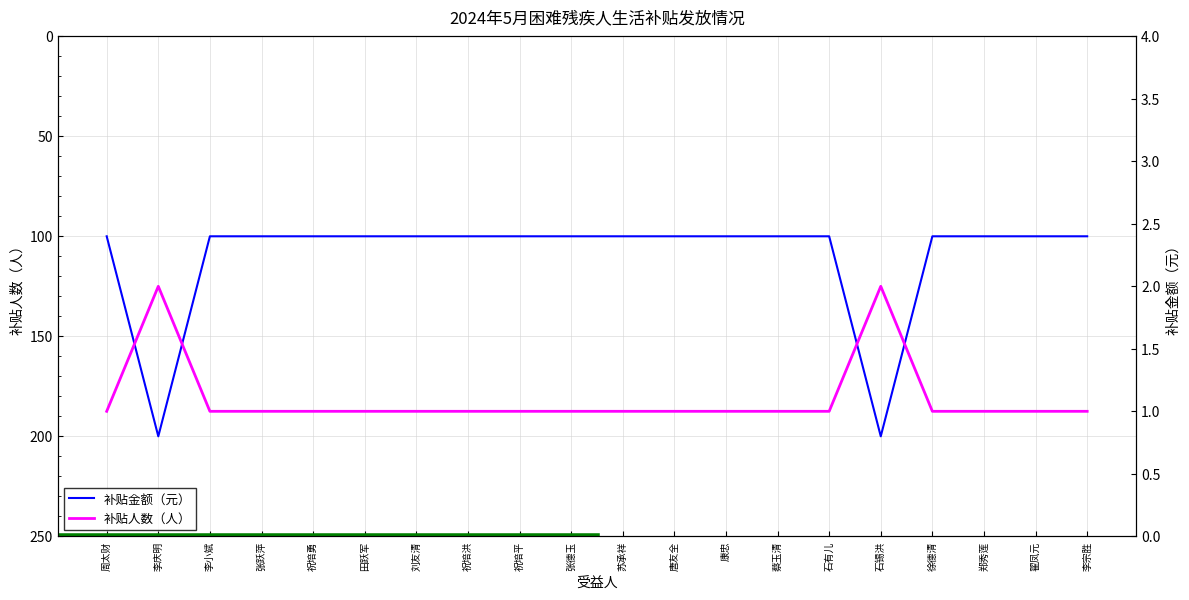

Does the chart have visible grid lines?

Yes